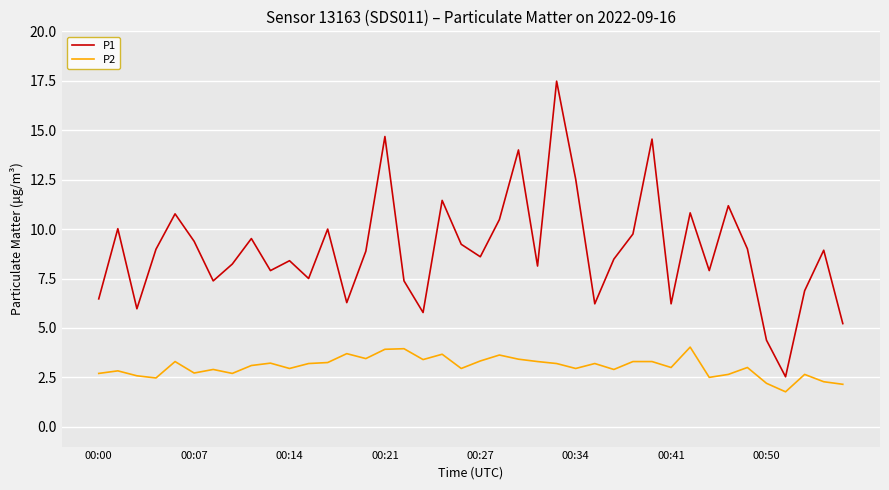

What is the difference between the maximum and minimum values in the P2 series?

2.3